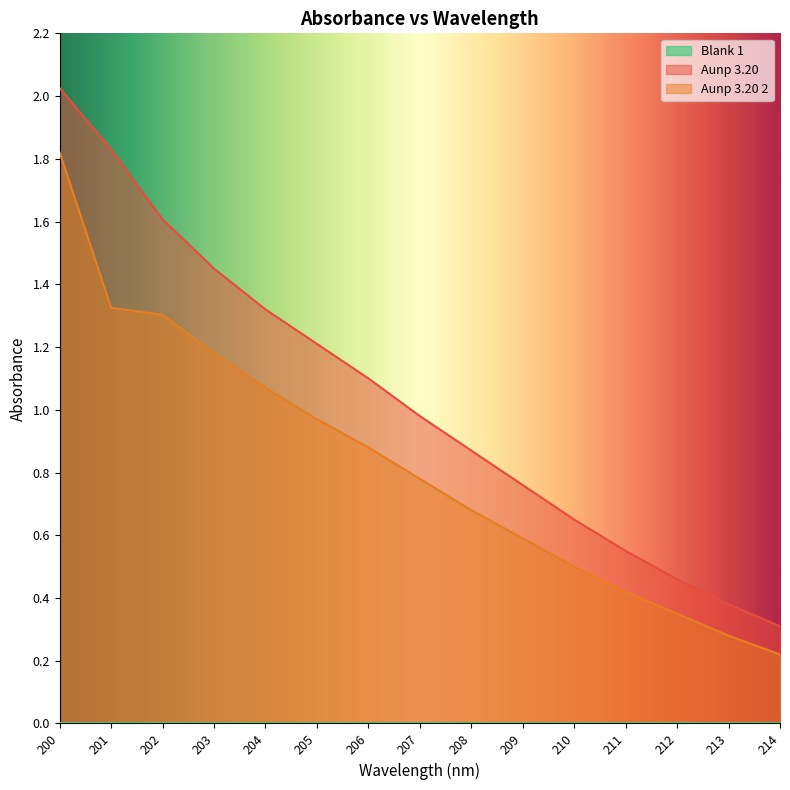

What is the difference between the Aunp 3.20 values at 209 and 208?

0.1